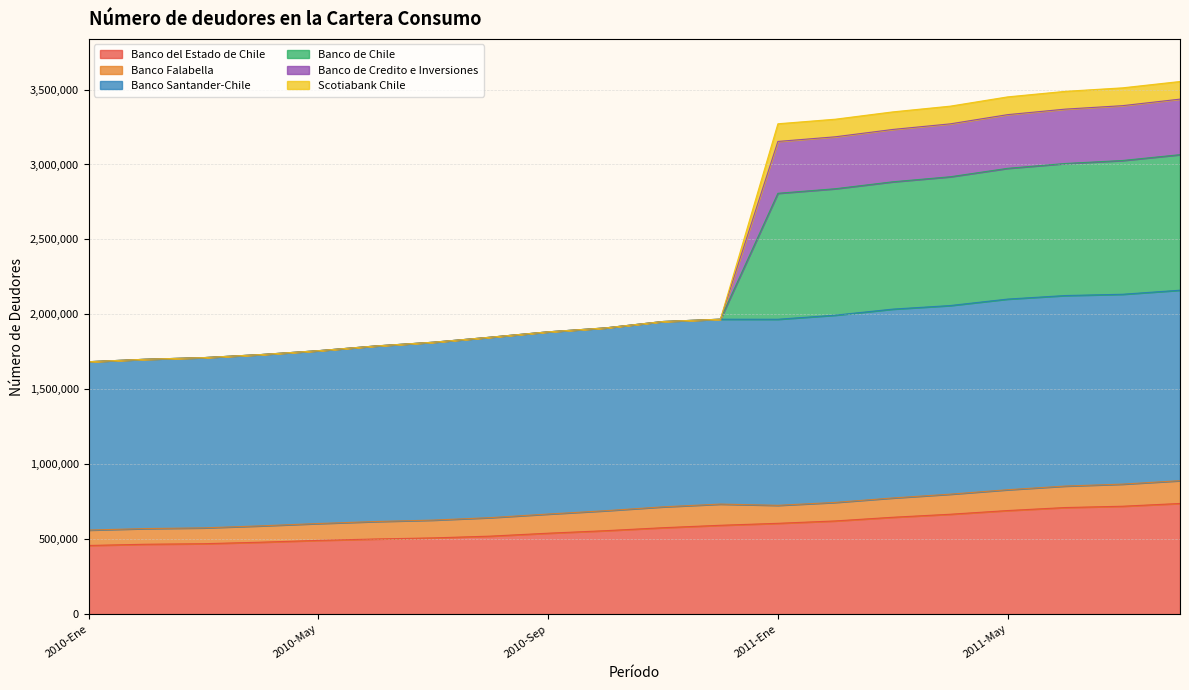

Which series has the largest range (max minus min)?

Banco de Chile